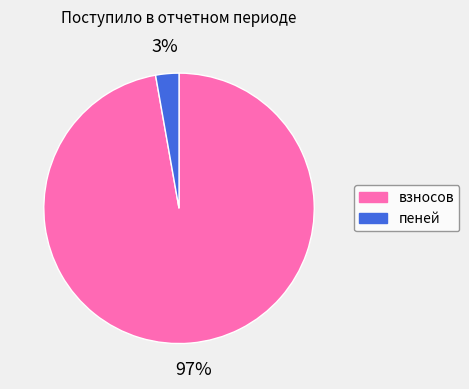

Count the number of slices in the pie.

2